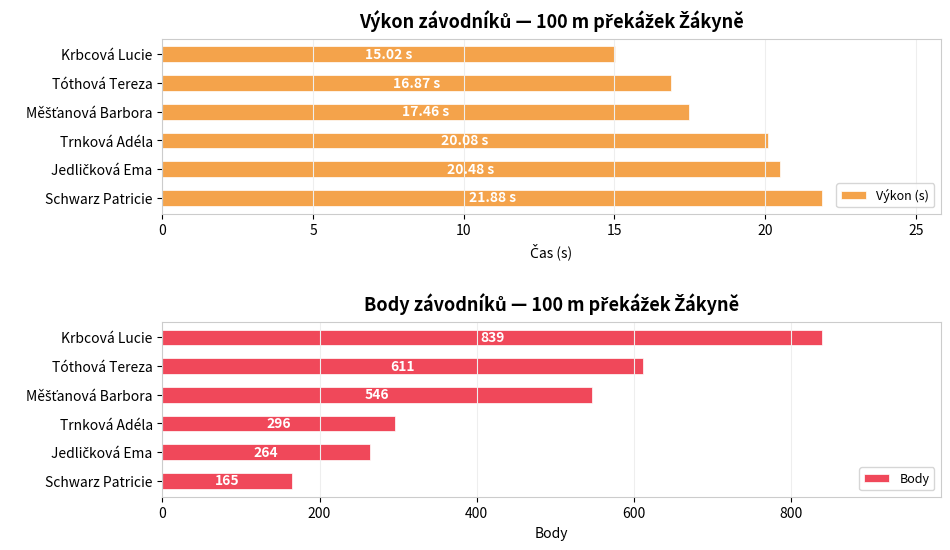

Count the number of data series in this chart.

2